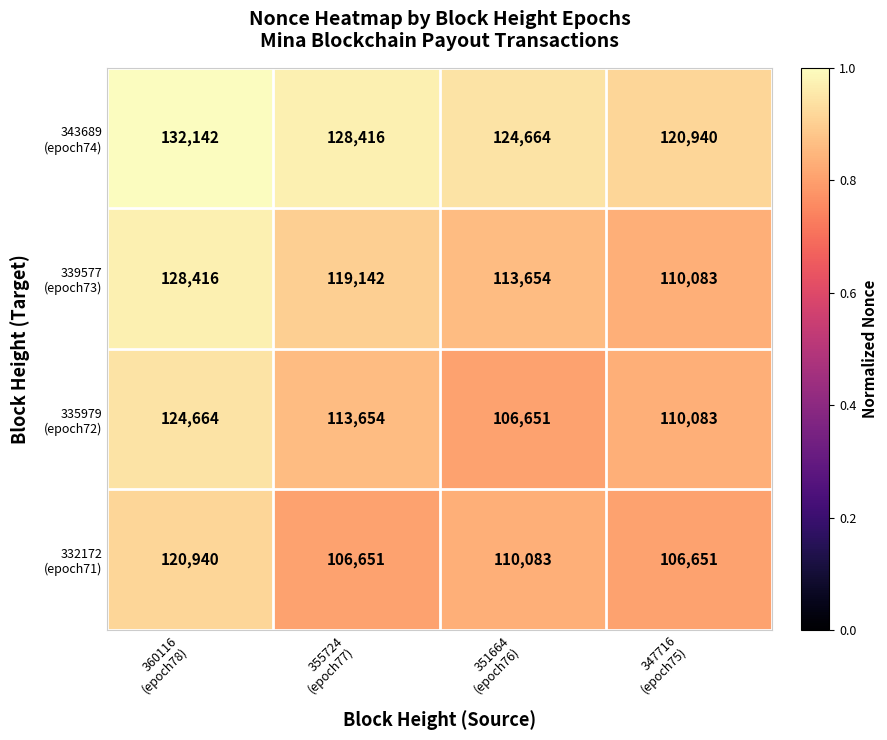

What is the maximum value shown in the chart?

132142